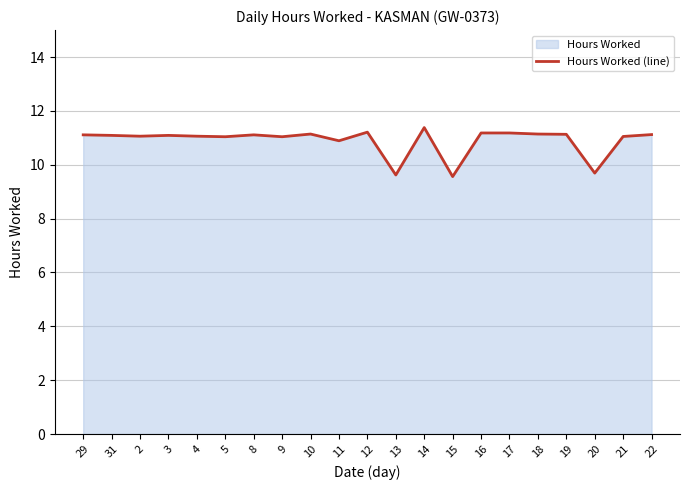

Reading left to right, list all the values displayed in this chart.

29=11.1	31=11.1	2=11.1	3=11.1	4=11.1	5=11.0	8=11.1	9=11.0	10=11.1	11=10.9	12=11.2	13=9.6	14=11.4	15=9.6	16=11.2	17=11.2	18=11.1	19=11.1	20=9.7	21=11.1	22=11.1